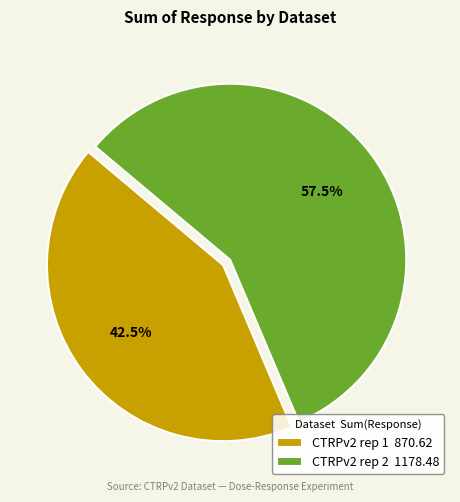

How many segments does this pie chart have?

2